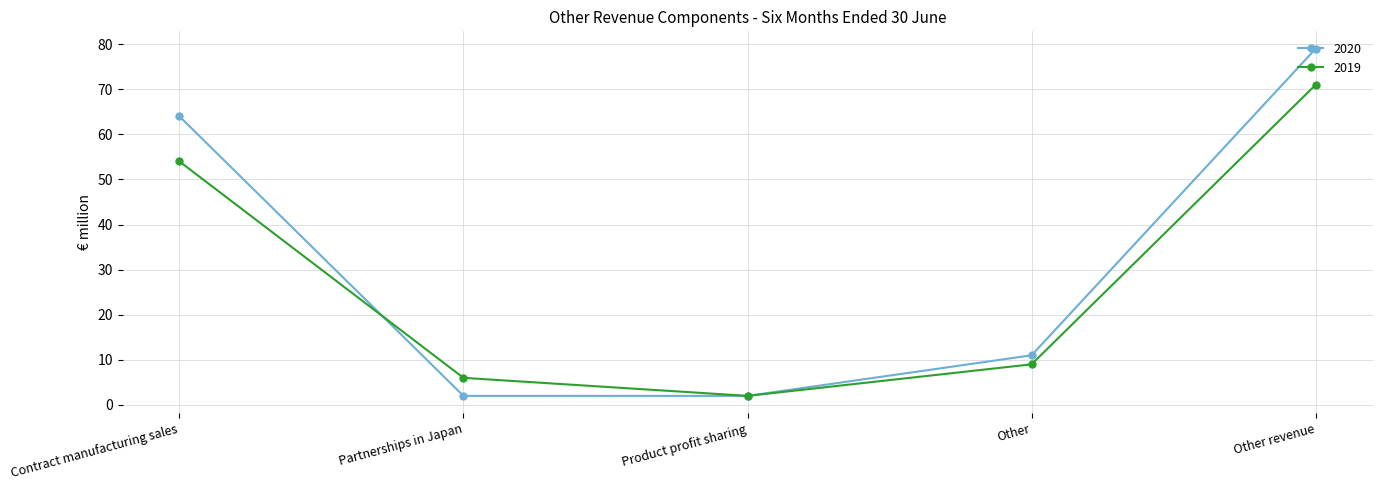

What position from the right is Partnerships in Japan?

4